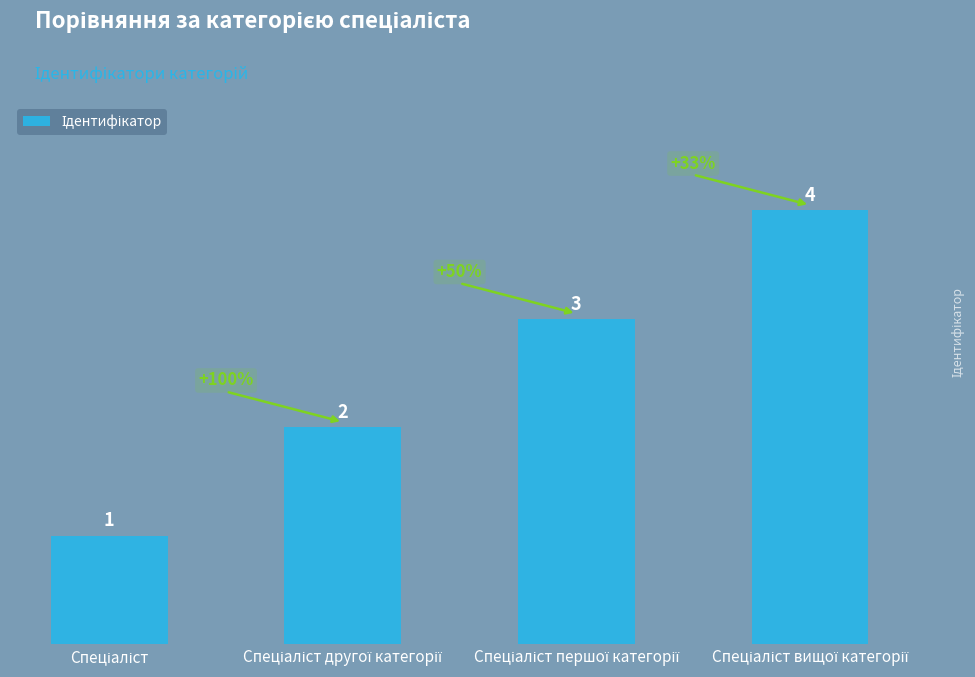

Are the bars horizontal?

No